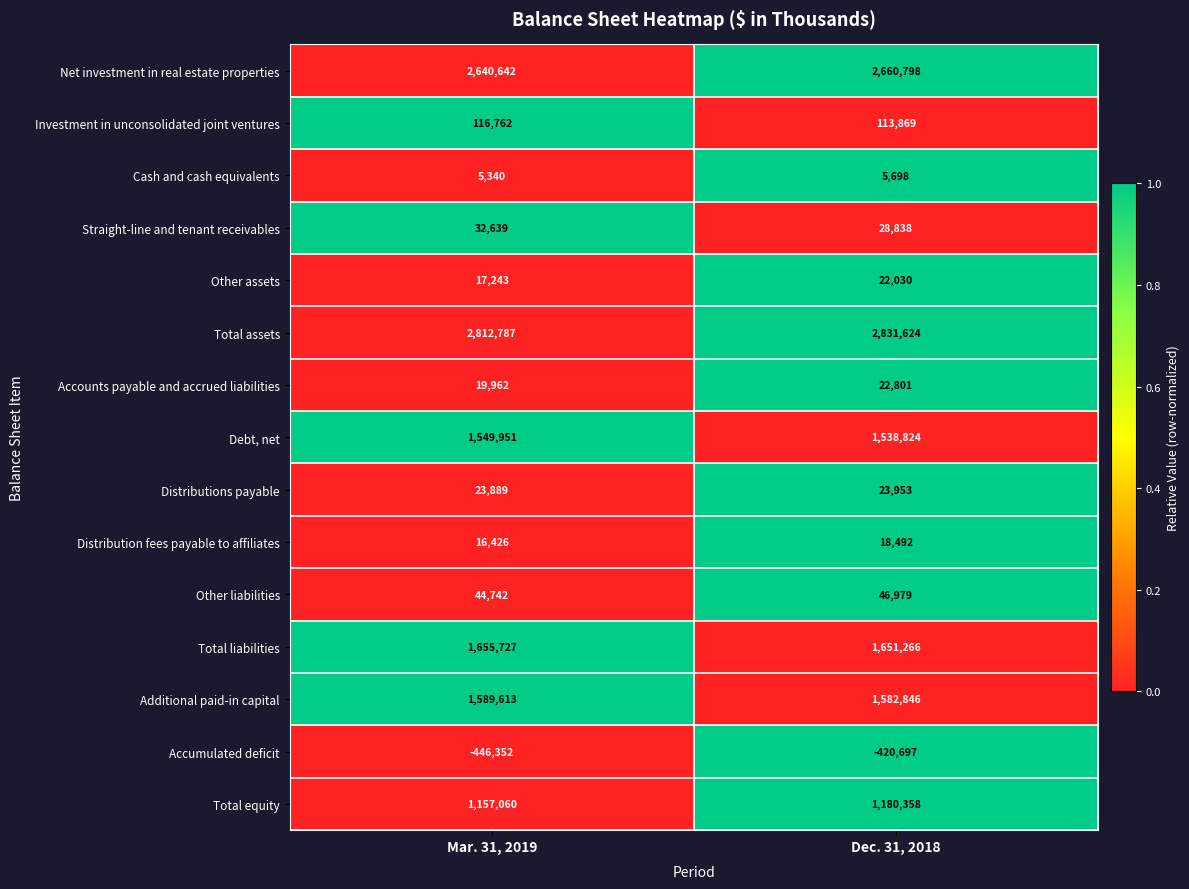

Is it true that Investment in unconsolidated joint ventures equals 175460 at Mar. 31, 2019?

False